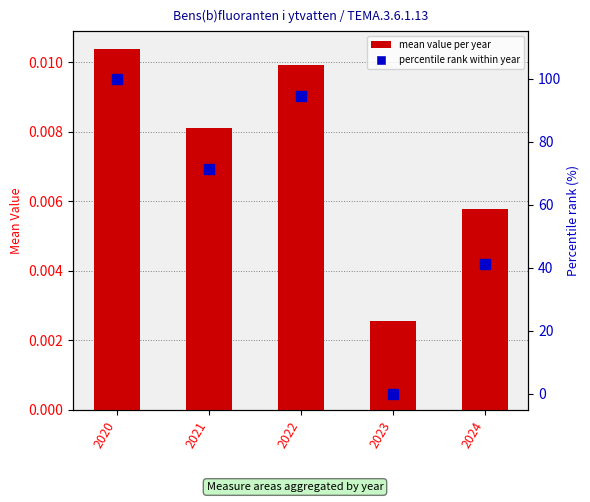

Which has a higher value, 2021 or 2022?

2022